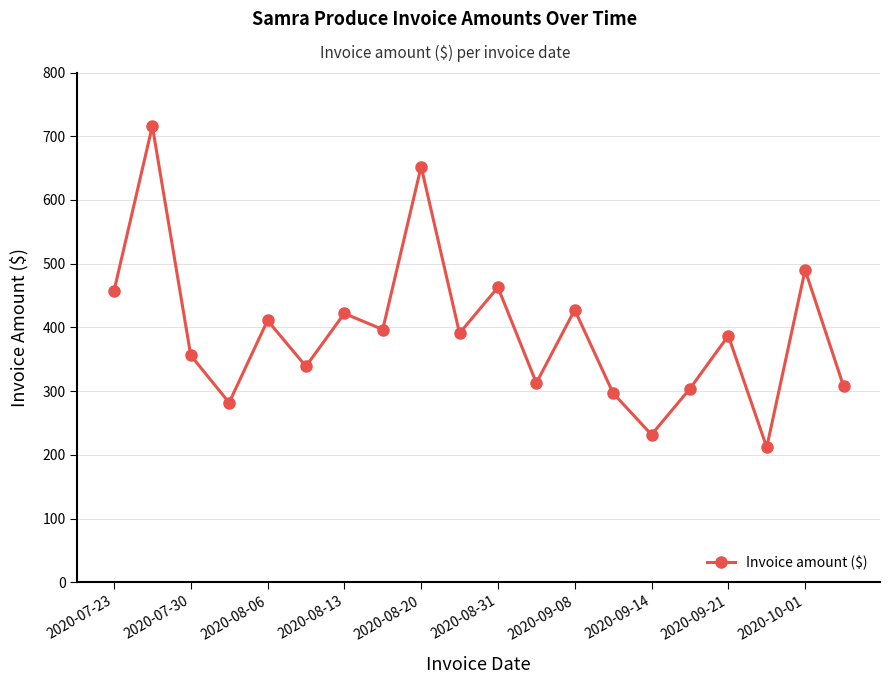

How many points are higher than both their immediate neighbors (excluding endpoints)?

8